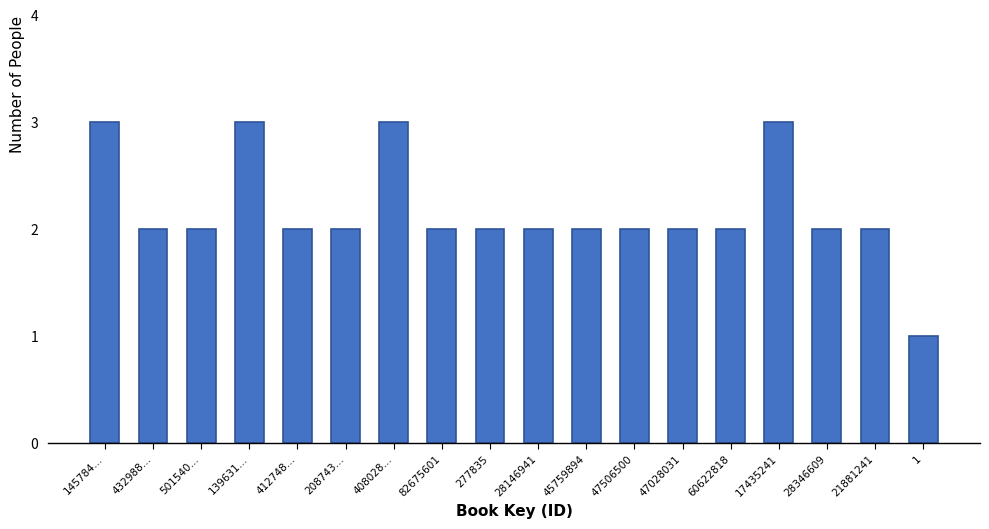

Reading left to right, transcribe all the data shown in this chart.

145784…=3	432988…=2	501540…=2	139631…=3	412748…=2	208743…=2	408028…=3	82675601=2	277835=2	28146941=2	45759894=2	47506500=2	47028031=2	60622818=2	17435241=3	28346609=2	21881241=2	1=1